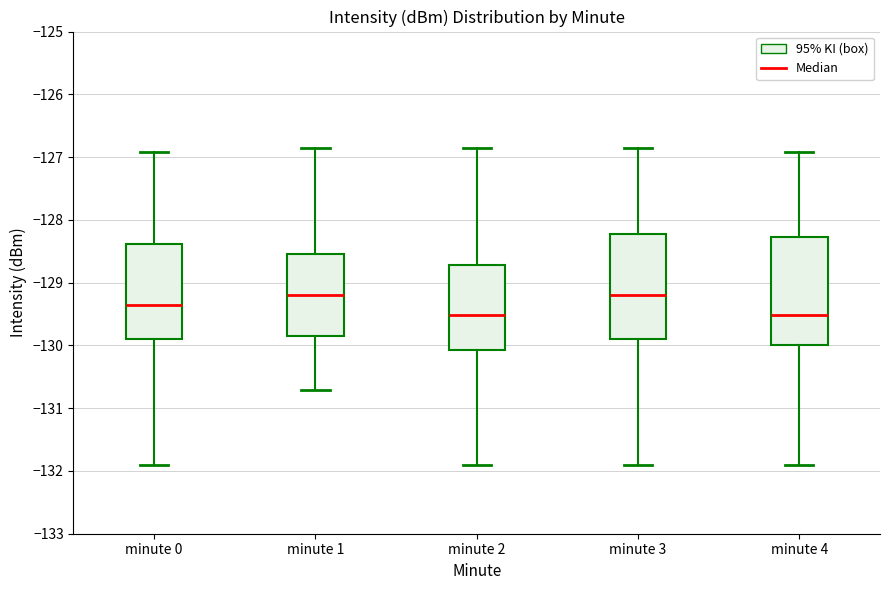

Reading left to right, read every box against the y-axis: the position of its median line, the range the box covers, and the ends of its whiskers. The values are not printed on the chart, so give them approximately, as read against the axis.

minute 0: median -129.4, box -129.9 to -128.4, whiskers -131.9 to -126.9
minute 1: median -129.2, box -129.8 to -128.5, whiskers -130.7 to -126.9
minute 2: median -129.5, box -130.1 to -128.7, whiskers -131.9 to -126.9
minute 3: median -129.2, box -129.9 to -128.2, whiskers -131.9 to -126.9
minute 4: median -129.5, box -130.0 to -128.3, whiskers -131.9 to -126.9